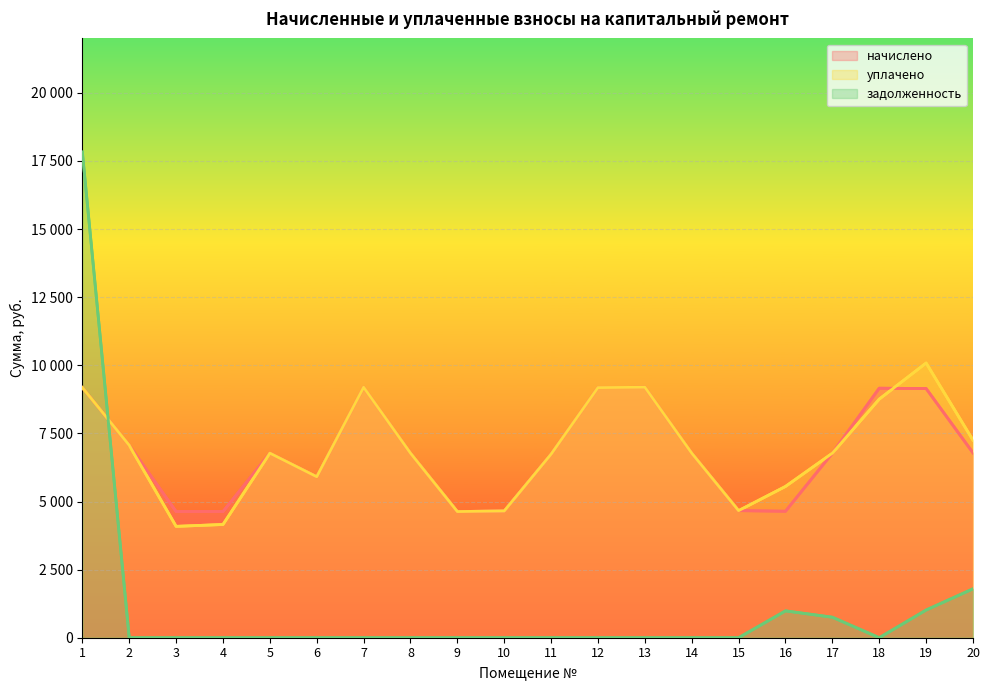

At 9, list the series in order from largest to smallest.

начислено, уплачено, задолженность